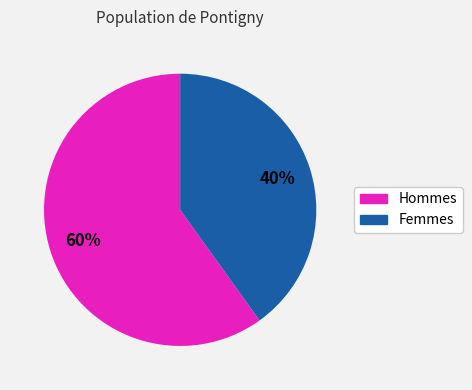

Is there any slice that represents more than half of the pie?

Yes